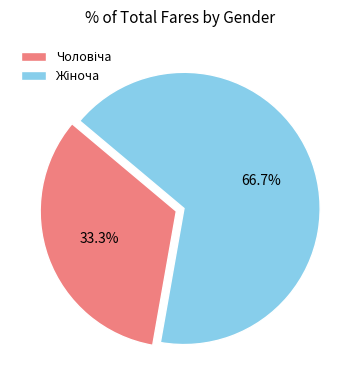

Is there a majority slice in this chart?

Yes